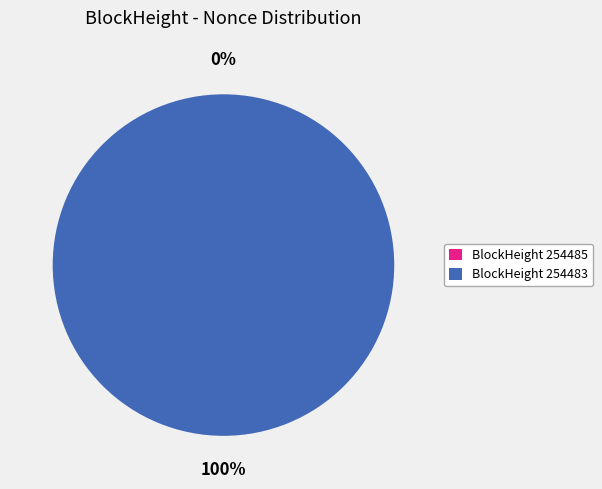

Rank the categories by value from highest to lowest.

254483, 254485